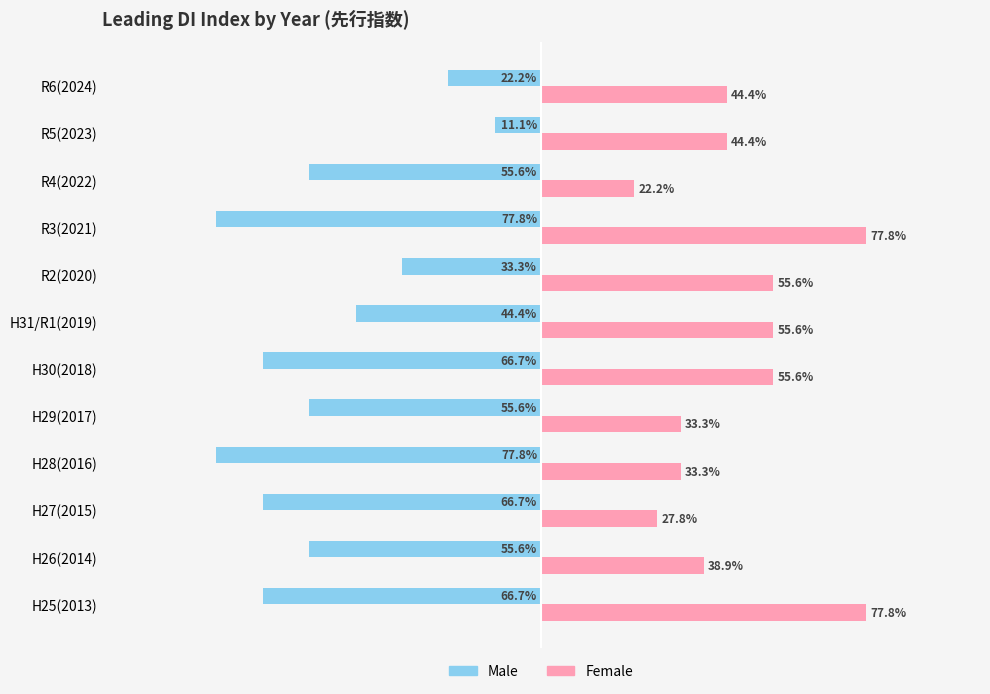

At which category is the sum across all series the highest?

R5(2023)